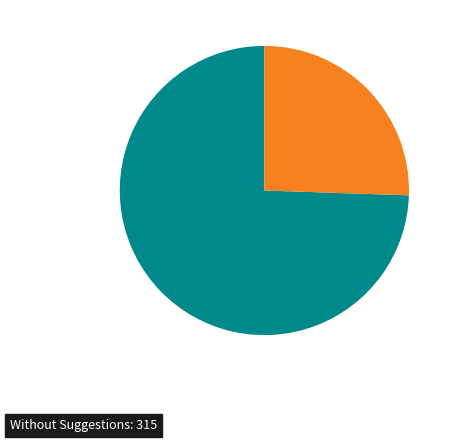

How many segments does this pie chart have?

2